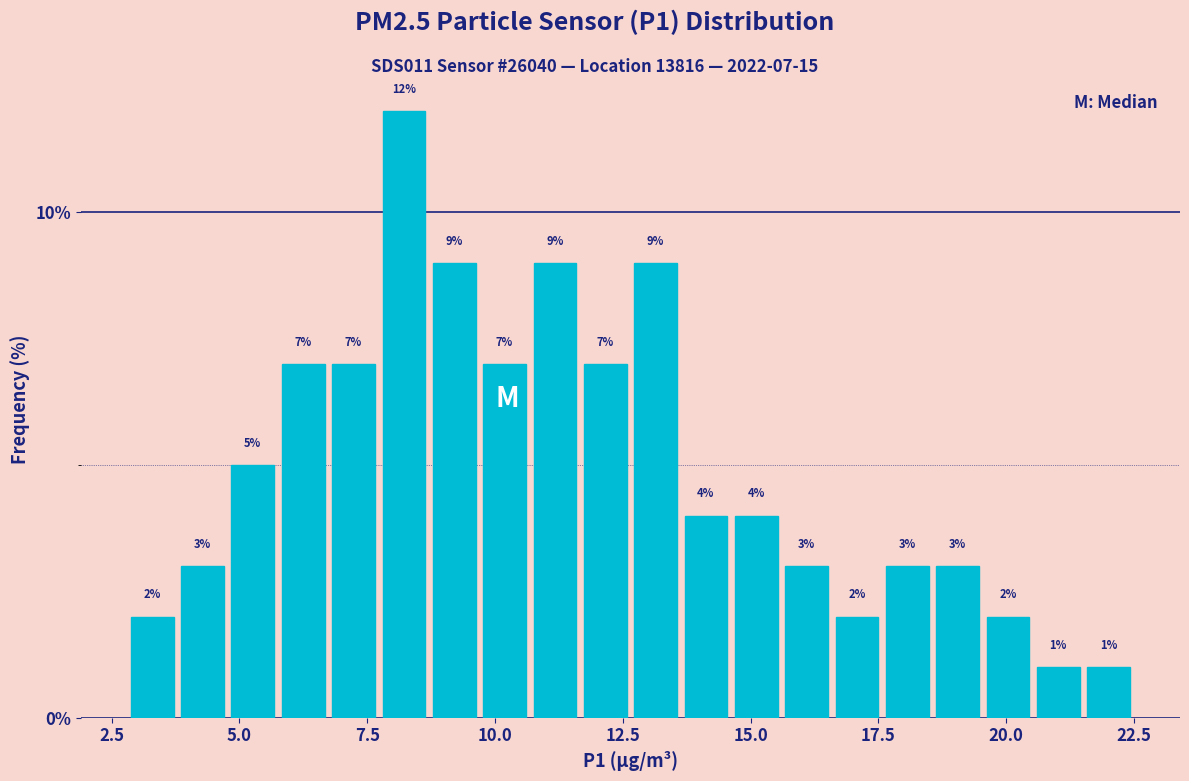

Around what value on the x-axis is the tallest bar? Give the approximate position of its centre, as read against the axis.

8.0